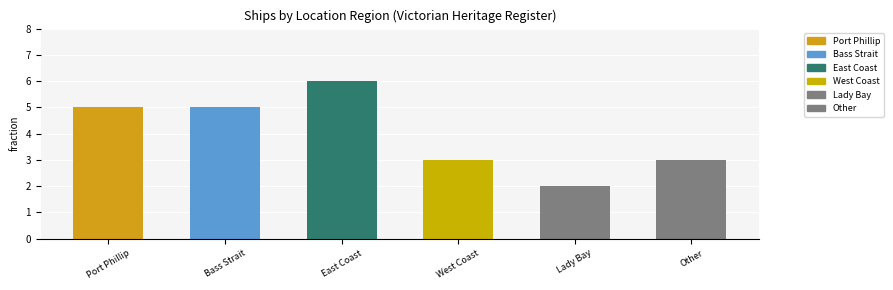

What is the average value?

4